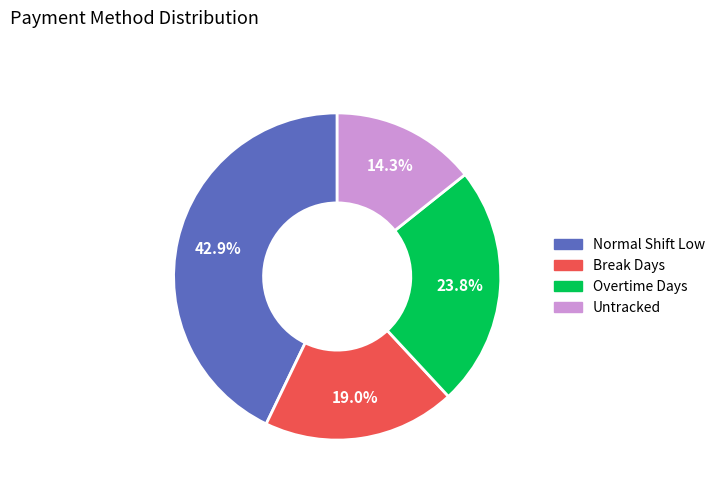

Does any single category account for the majority?

No